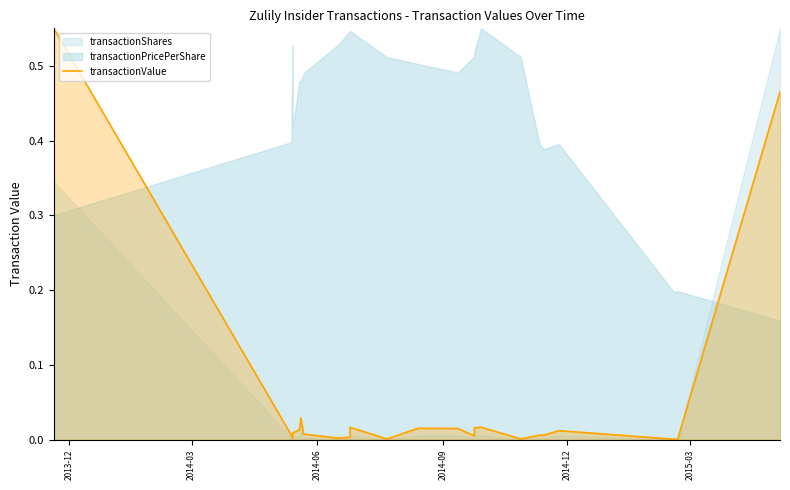

The chart shows a value of 0.0 at 7. True or false?

False